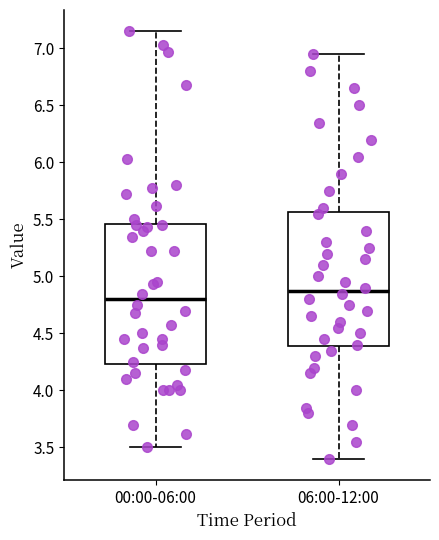

Which box is the tallest, from its lower edge to its upper edge?

00:00-06:00